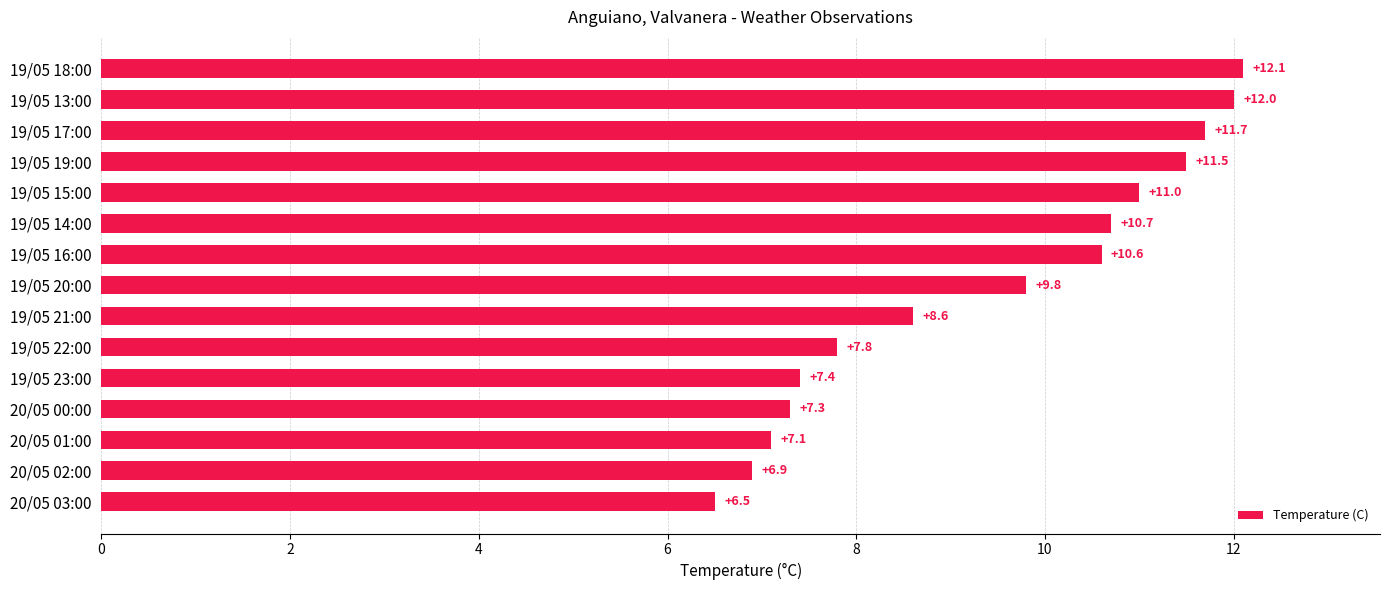

What is the minimum value shown in the chart?

6.5